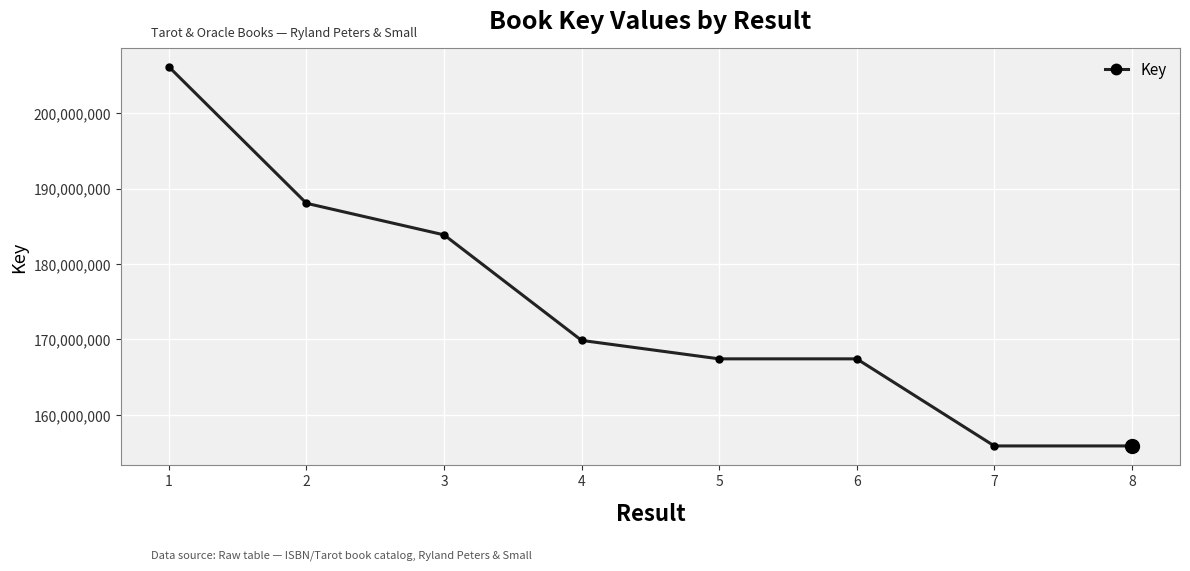

True or false: the data shows 169870940 at 4.

True